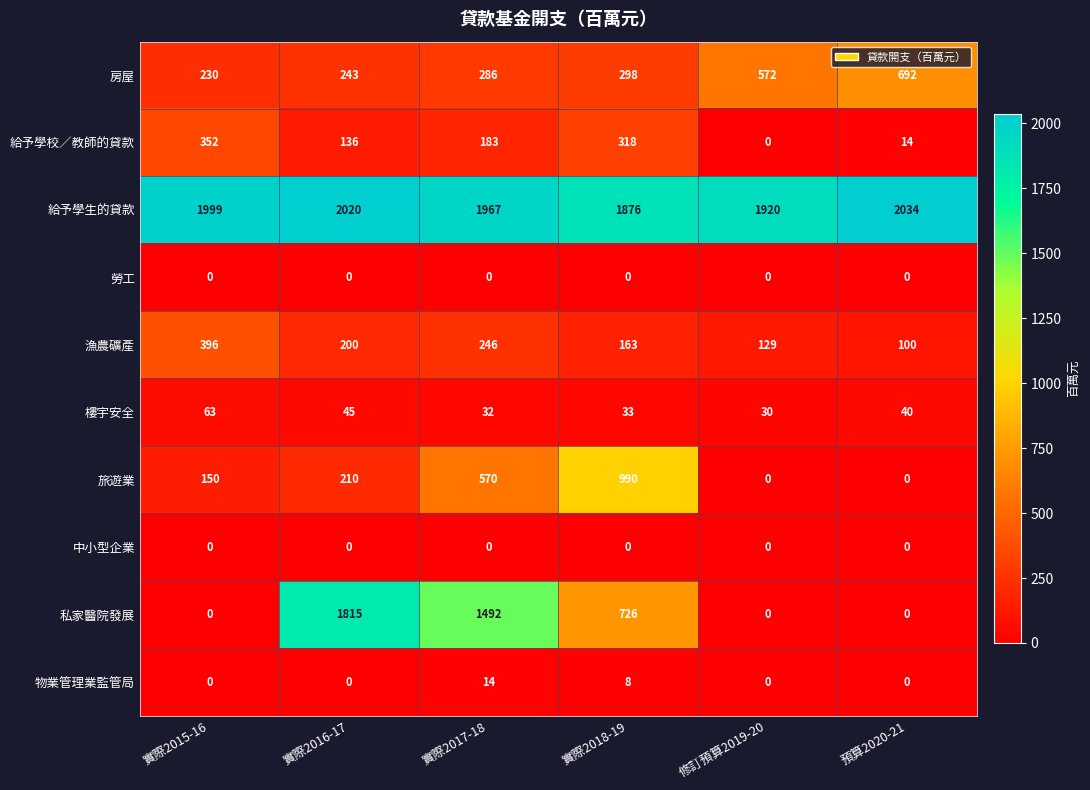

Where is 物業管理業監管局 nearest to the value 7?

實際2018-19